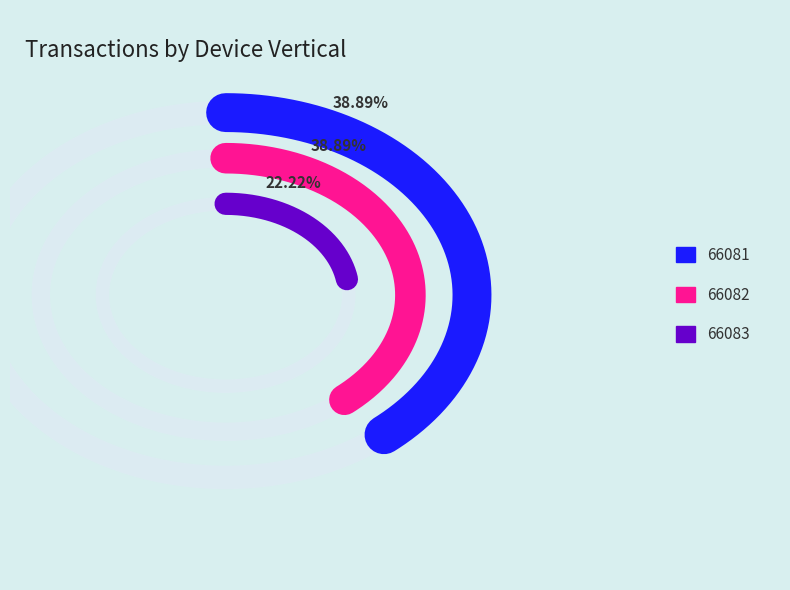

What portion of the pie excludes 66083?

77.8%